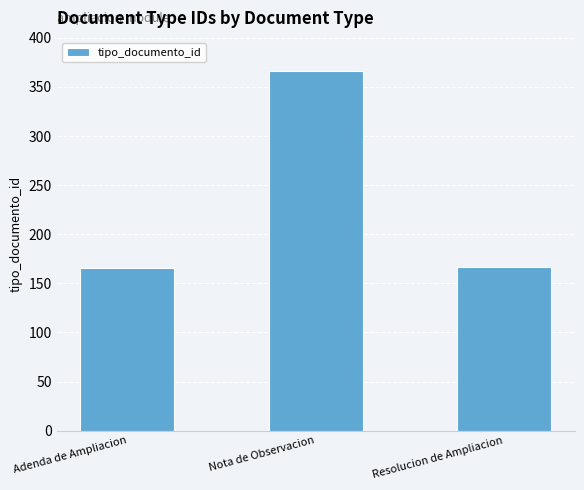

The value at Adenda de Ampliacion is 53. True or false?

False